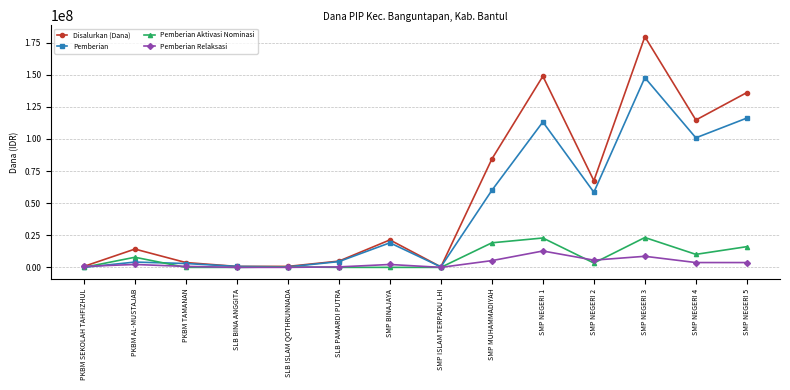

Which series has the largest total across all categories?

Disalurkan (Dana)